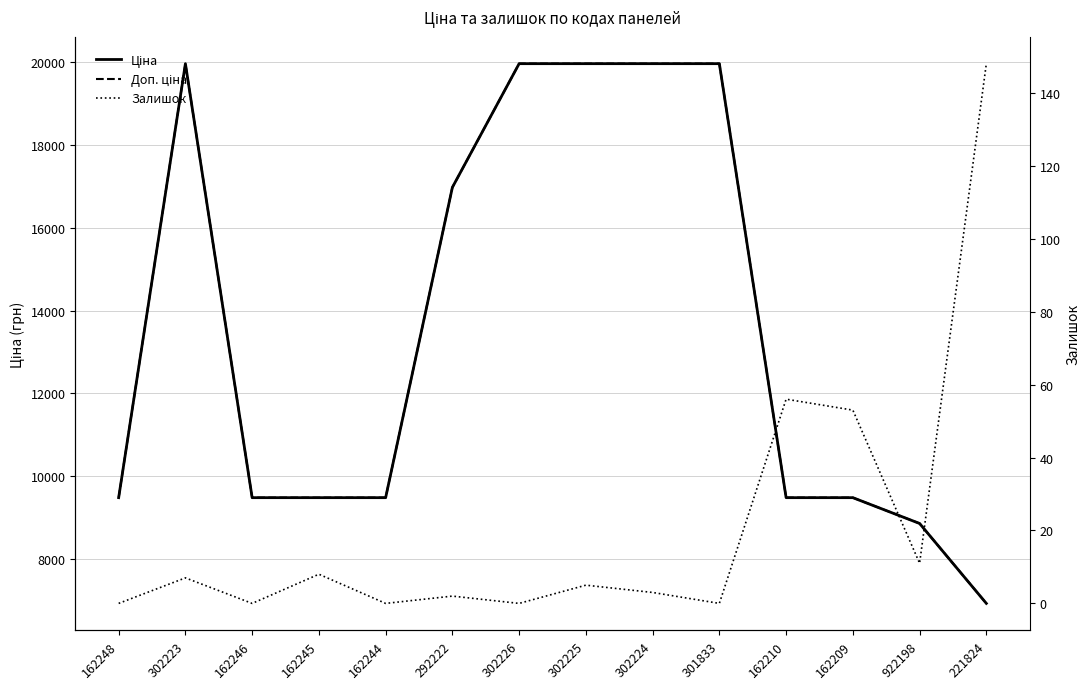

Rank the series by their maximum value, from highest to lowest.

Ціна, Доп. ціна, Залишок